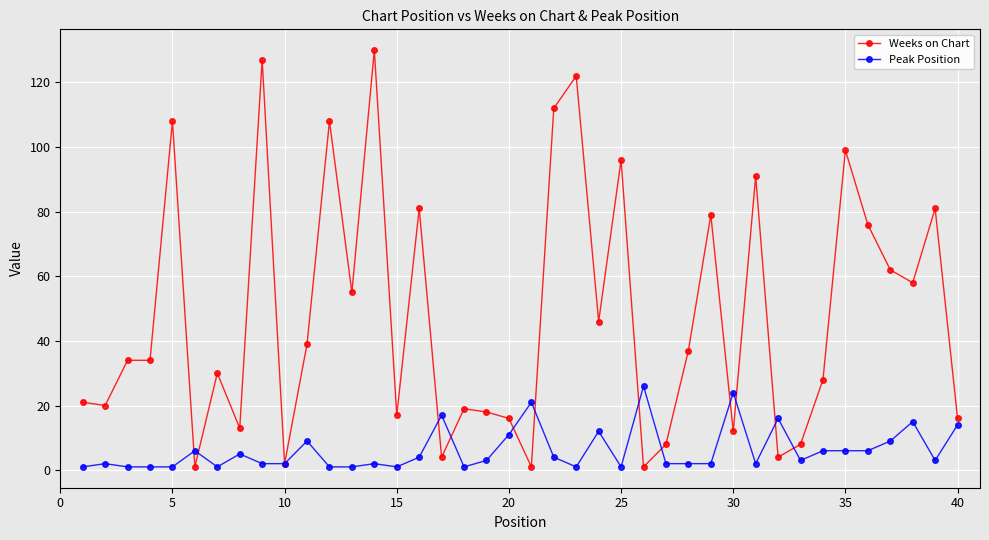

What is the sum of all Weeks on Chart values?

1914